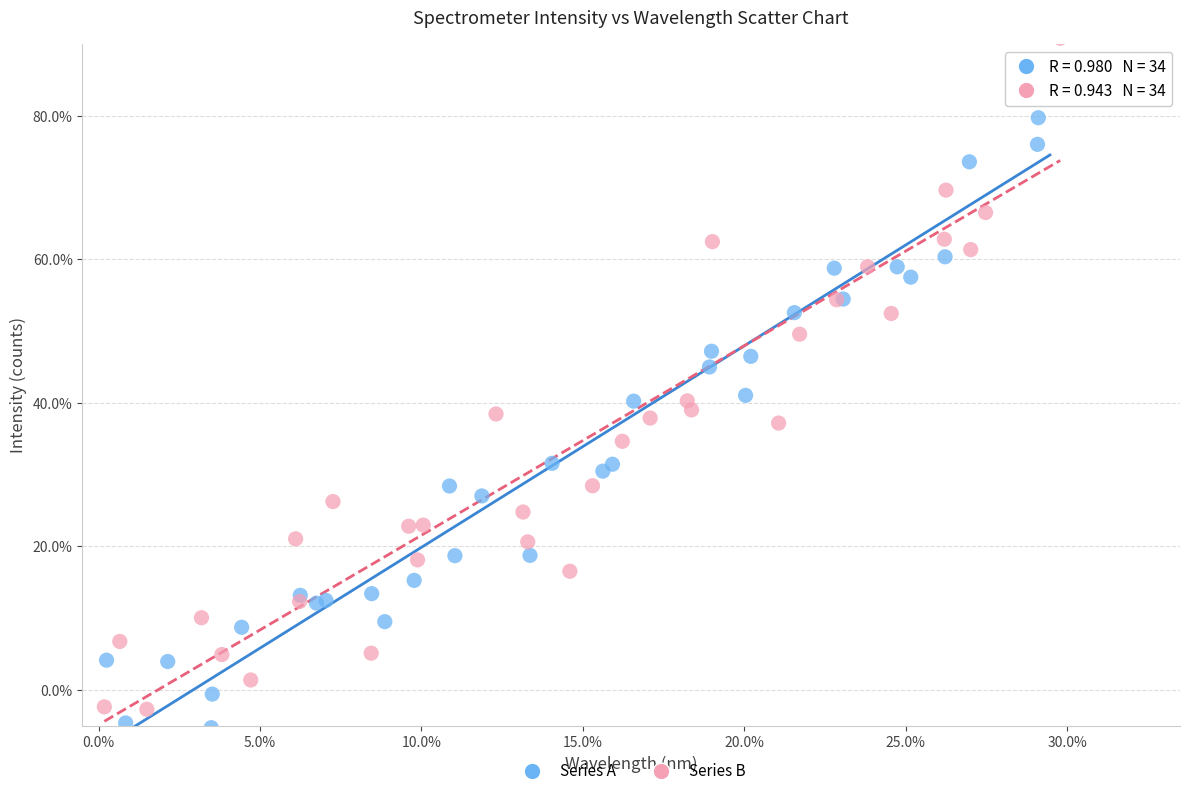

Which series has the largest Y range (max minus min)?

Series B